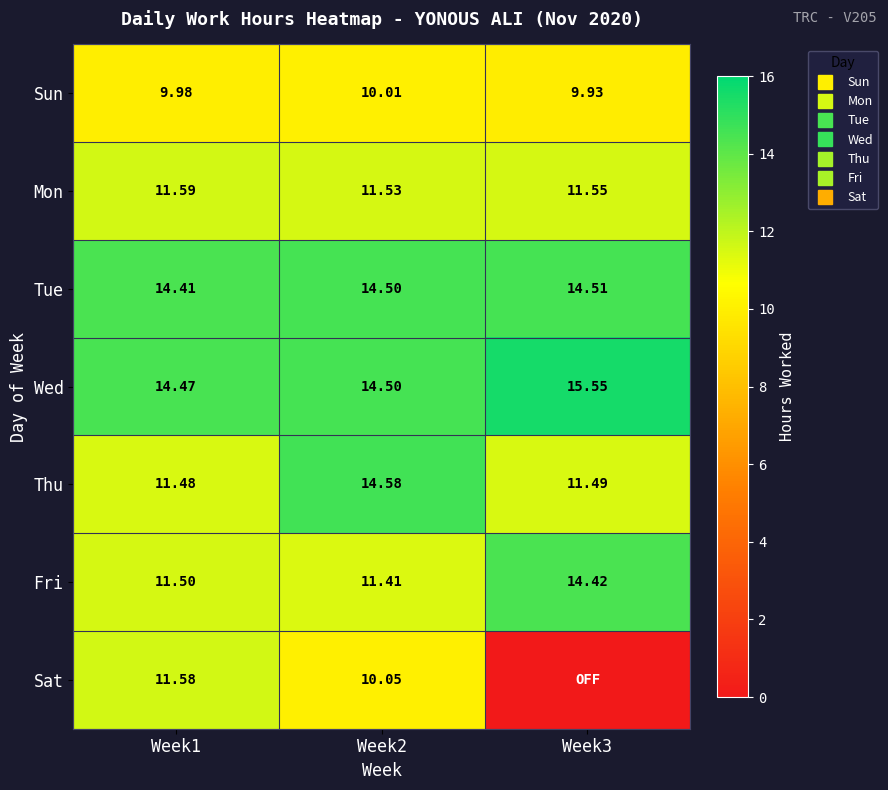

What is the average value of the Wed series?

14.8